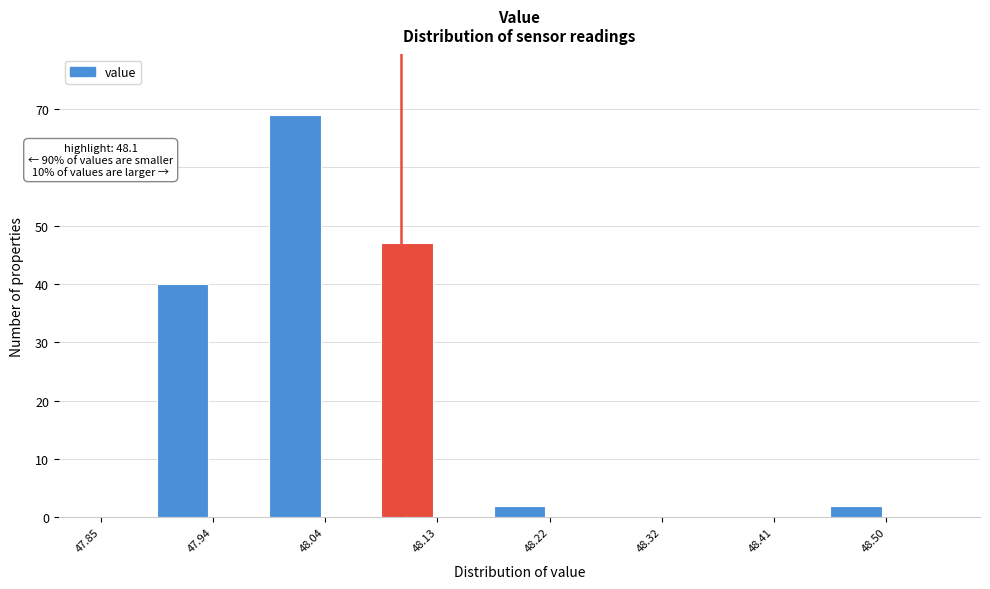

Over which range of the x-axis is the bar tallest?

47.99 to 48.04